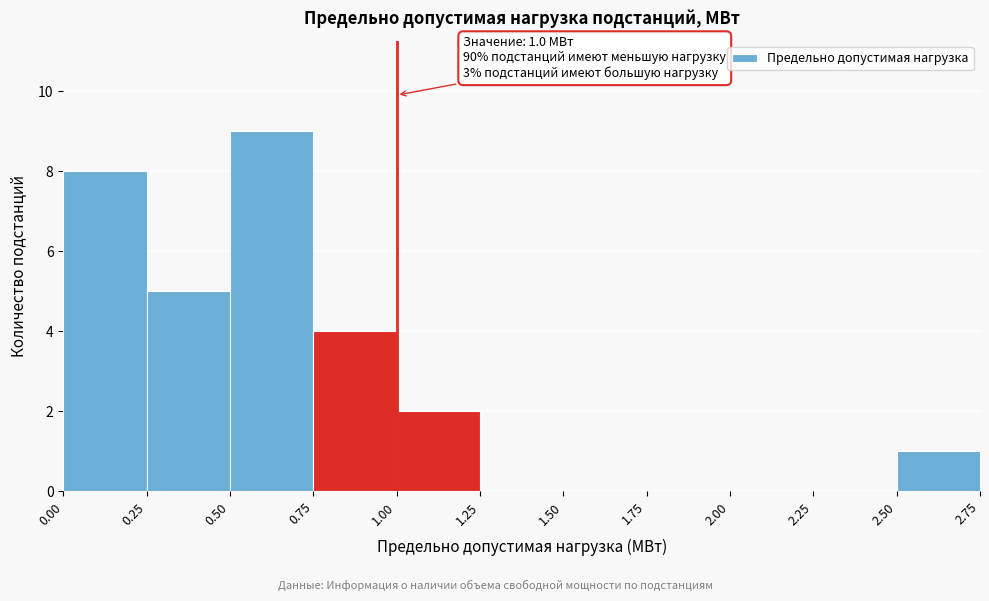

Over which range of the x-axis is the bar tallest?

0.50 to 0.75